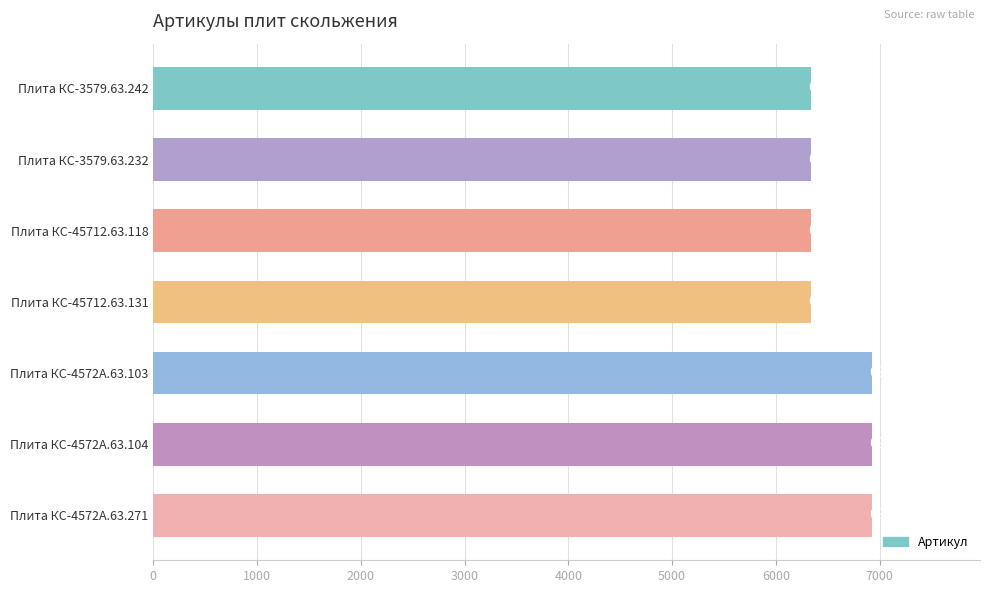

Does the chart contain any negative values?

No